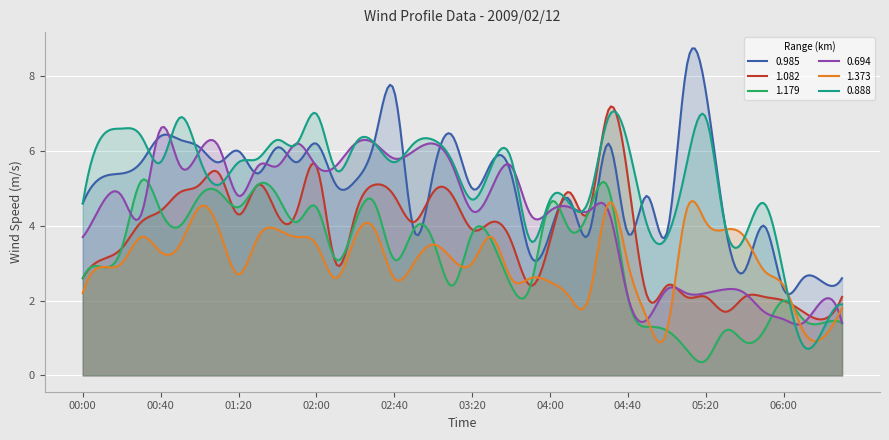

Which has a higher value, 02:50 or 02:30?

02:30